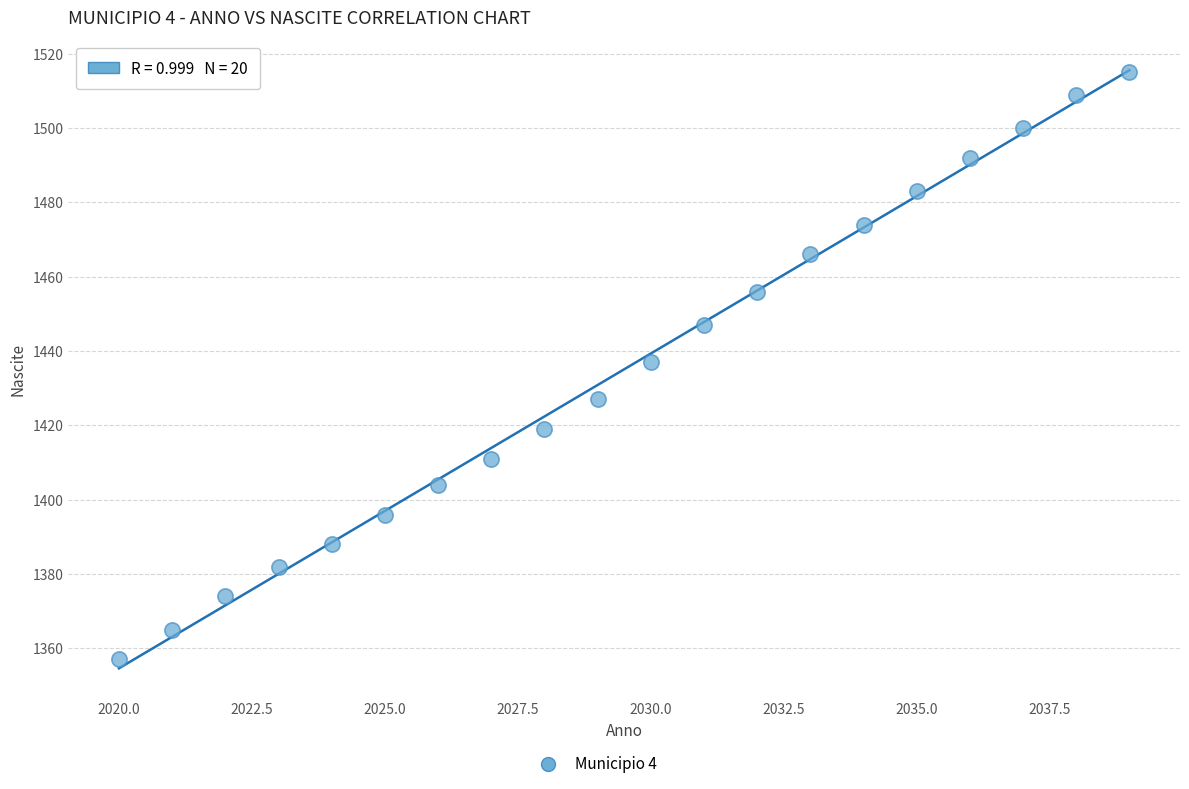

What is the range of Y values (max minus min)?

158